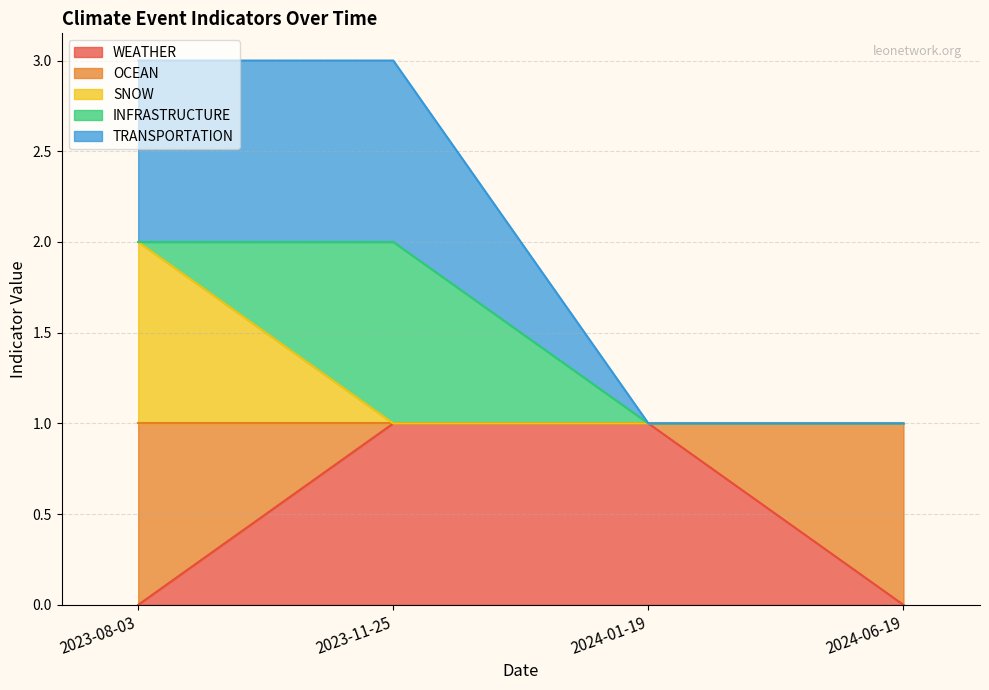

Between 2024-06-19 and 2023-08-03, which is larger?

2024-06-19